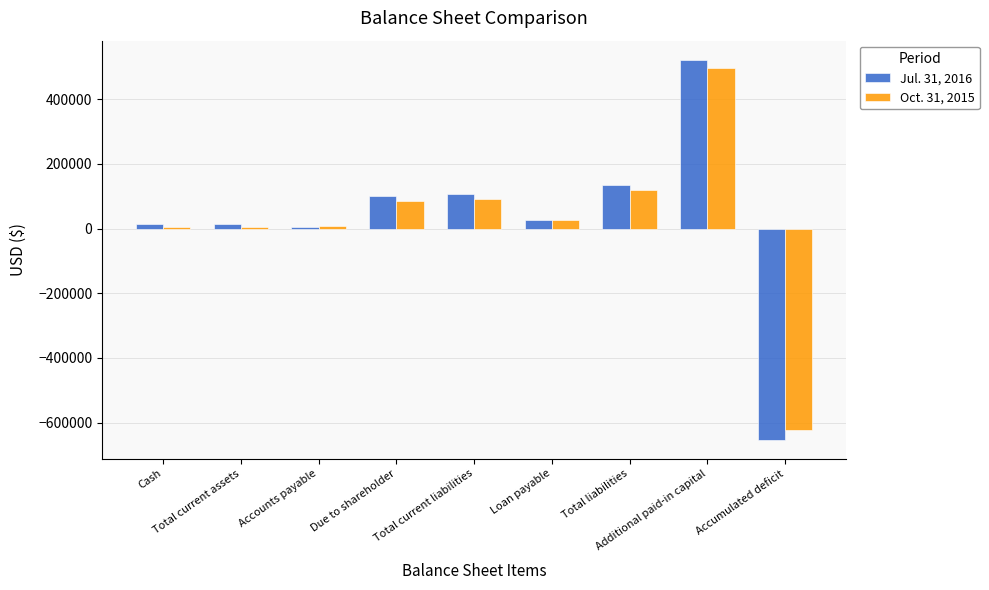

How many categories are shown in the chart?

9